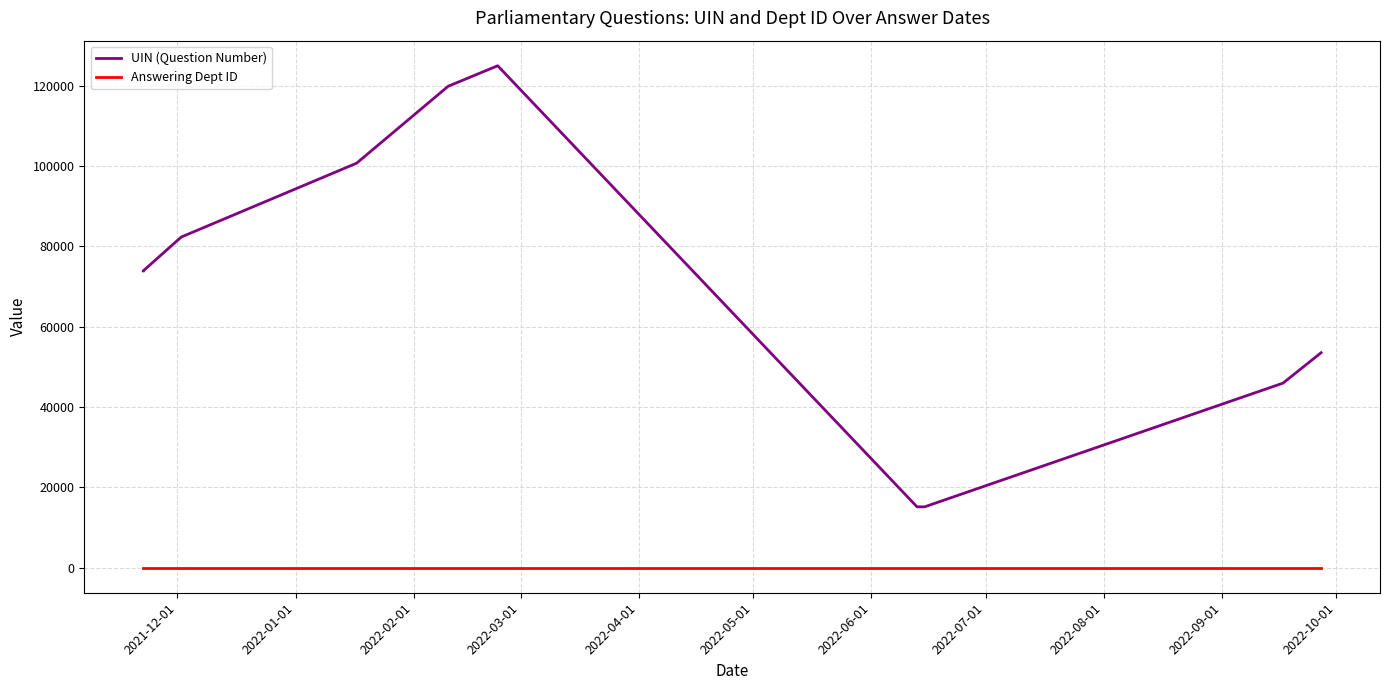

What is the minimum value shown in the chart?

29